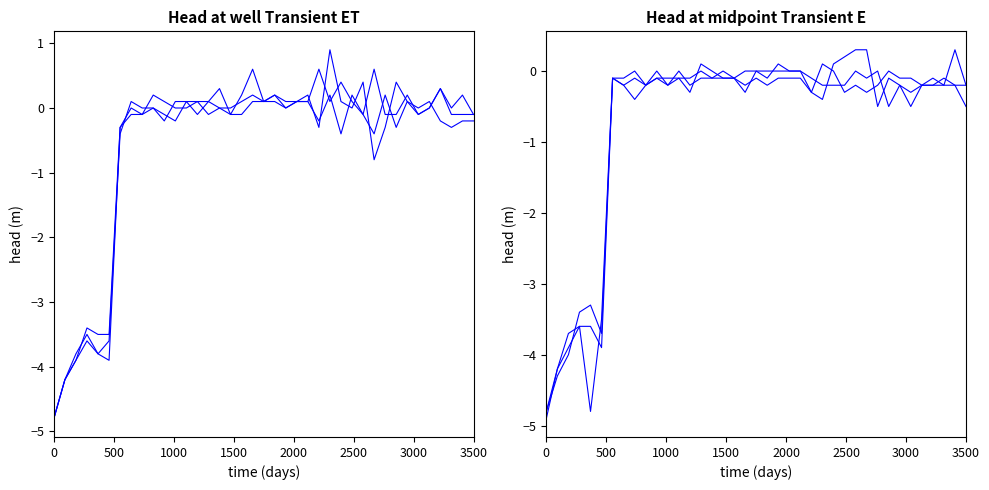

In 1.000, how many points are higher than both neighbors (excluding endpoints)?

6